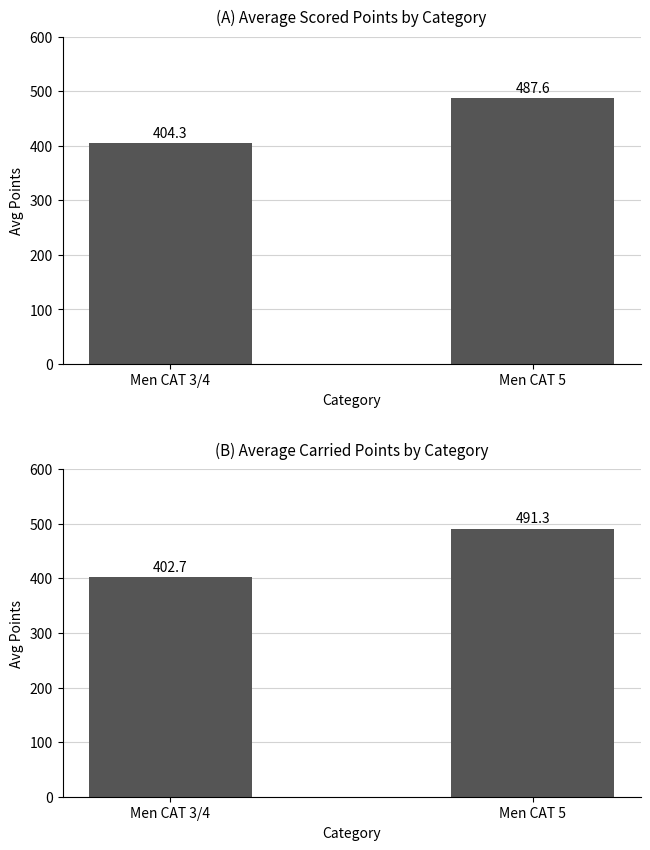

Reading left to right, what are all the values shown in this chart?

Avg Scored Points: 404.3	487.6
Avg Carried Points: 402.7	491.3